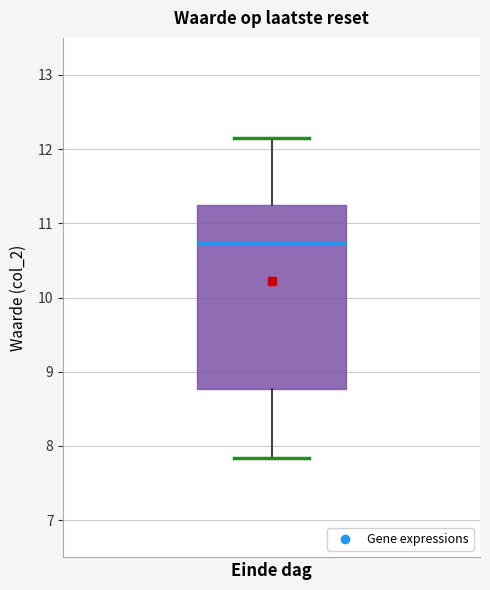

Transcribe this box plot: give where the median line is, the range the box spans, and where the two whiskers end, as read against the y-axis. The values are not printed on the chart, so give them approximately, as read against the axis.

median 10.7, box 8.8 to 11.3, whiskers 7.8 to 12.2